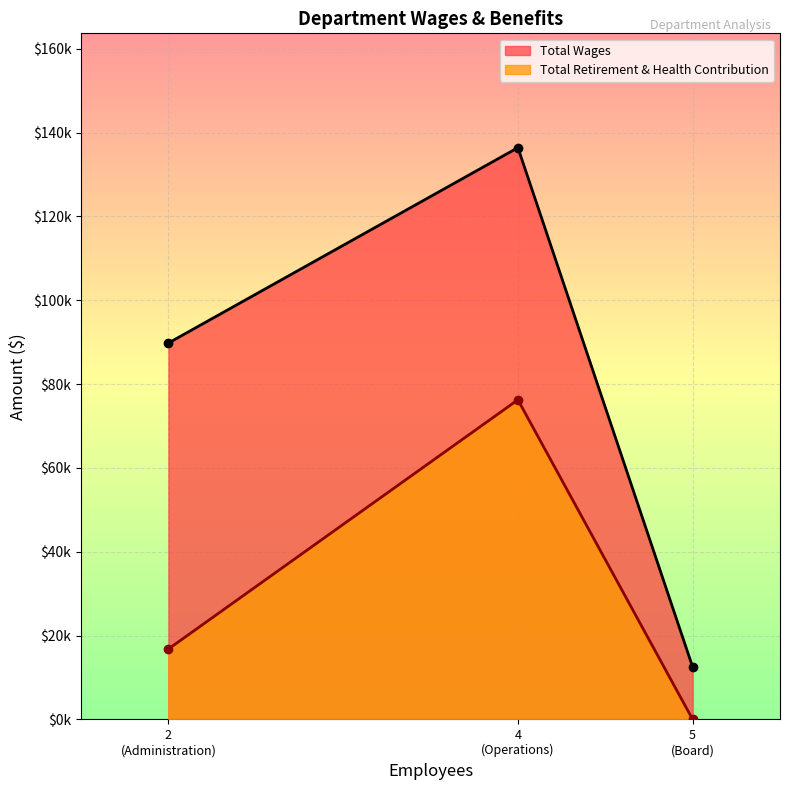

How many categories are shown in the chart?

3